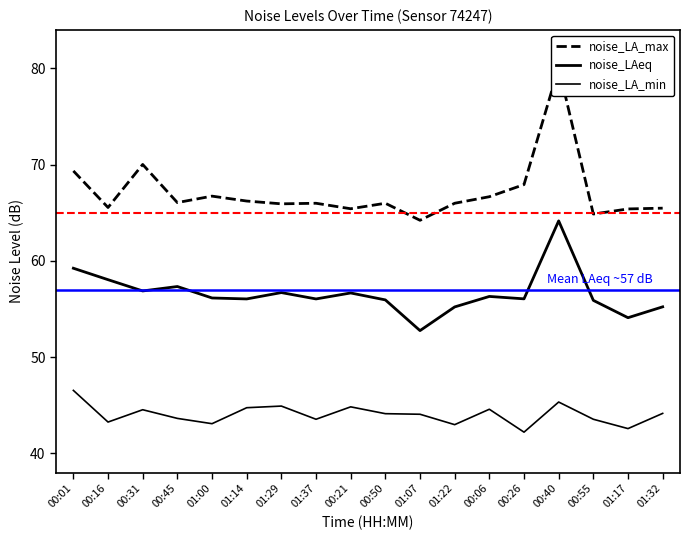

At which label does noise_LA_min first exceed 44?

00:01